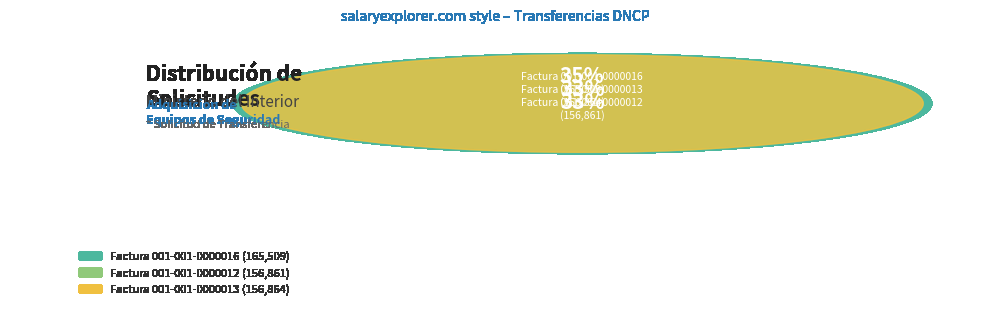

What percentage is NOT represented by Factura 001-001-0000012?

67.3%